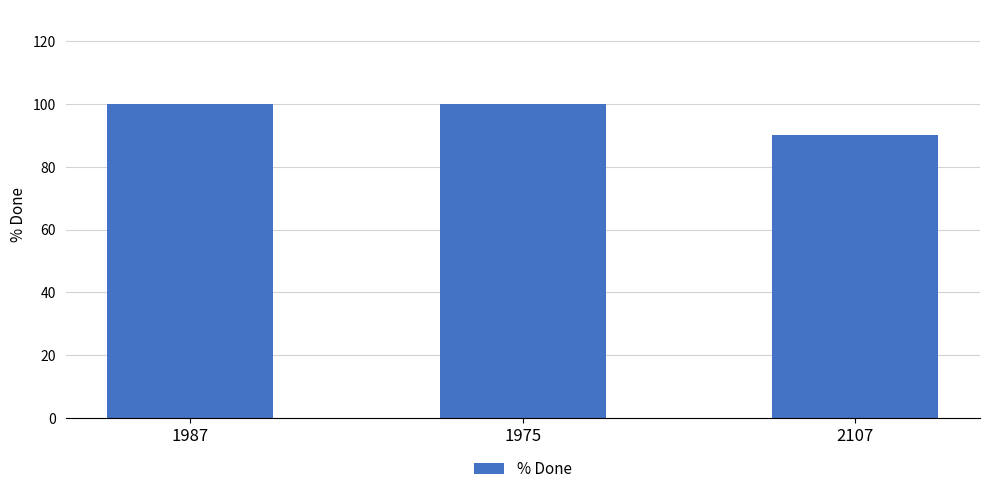

What is the label of the 3rd bar from the left?

2107